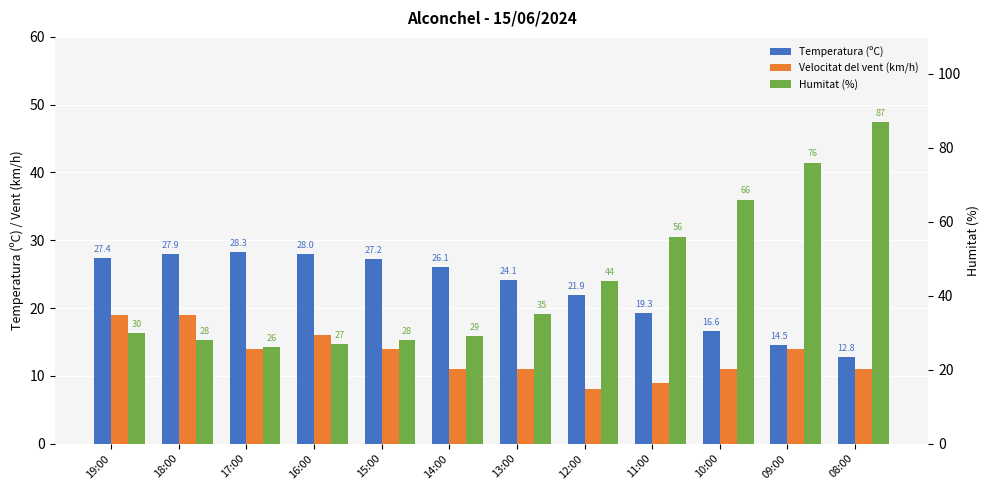

List the series in order of their peak value, highest first.

Humitat (%), Temperatura (ºC), Velocitat del vent (km/h)